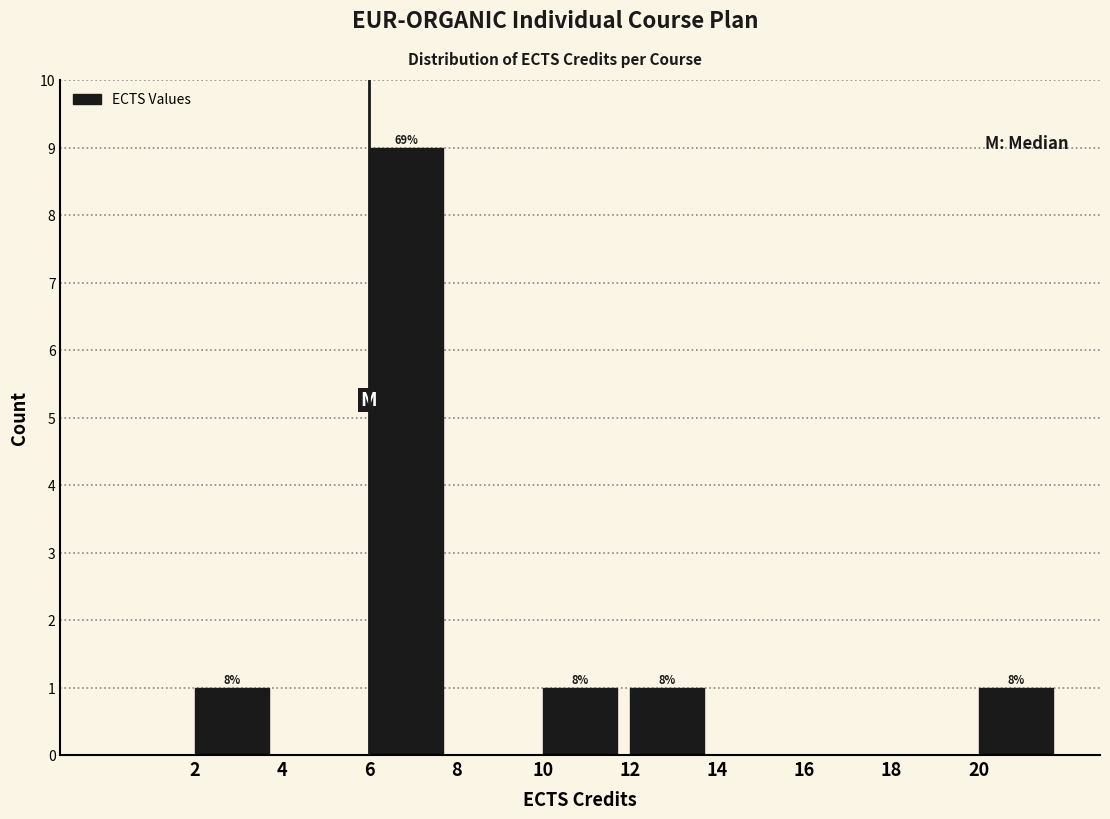

Which range on the x-axis has the tallest bar?

6 to 8